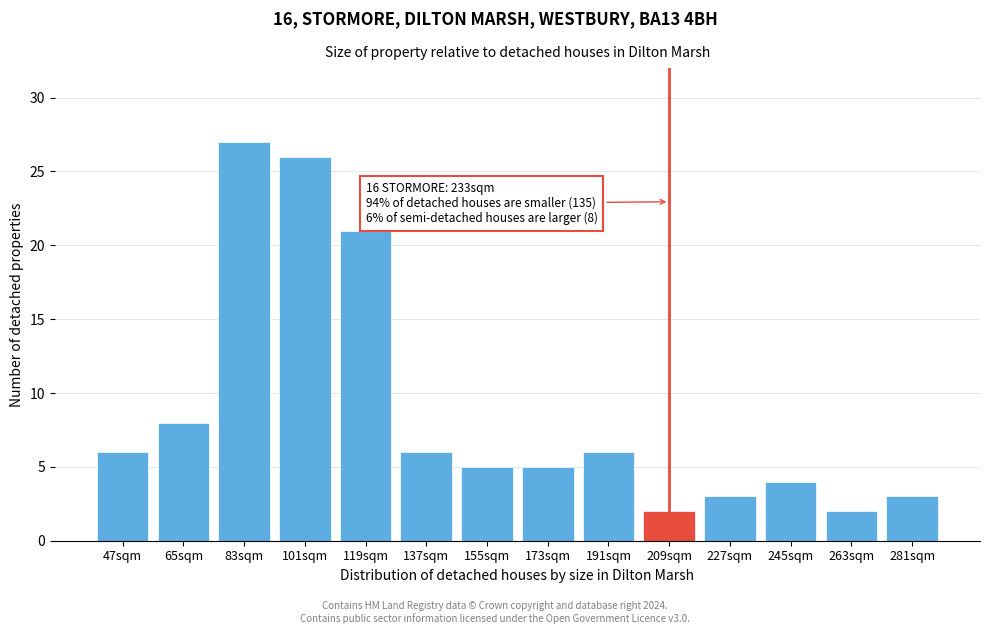

Reading right to left, transcribe all the data shown in this chart.

3	2	4	3	2	6	5	5	6	21	26	27	8	6